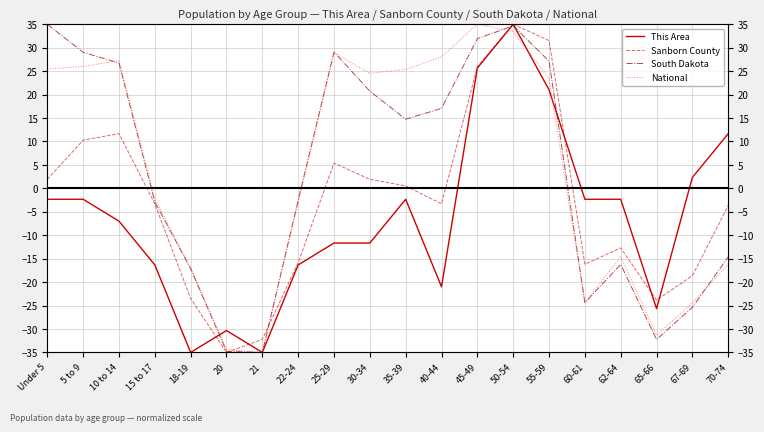

List the labels in order of National value, smallest first.

21, 20, 65-66, 60-61, 67-69, 18-19, 70-74, 62-64, 22-24, 15 to 17, 55-59, 30-34, 35-39, Under 5, 5 to 9, 10 to 14, 40-44, 25-29, 50-54, 45-49